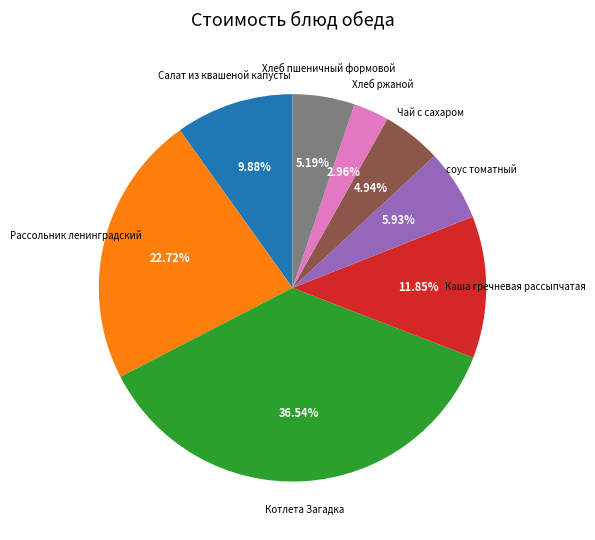

Is the sum of Каша гречневая рассыпчатая and Рассольник ленинградский greater than half?

No